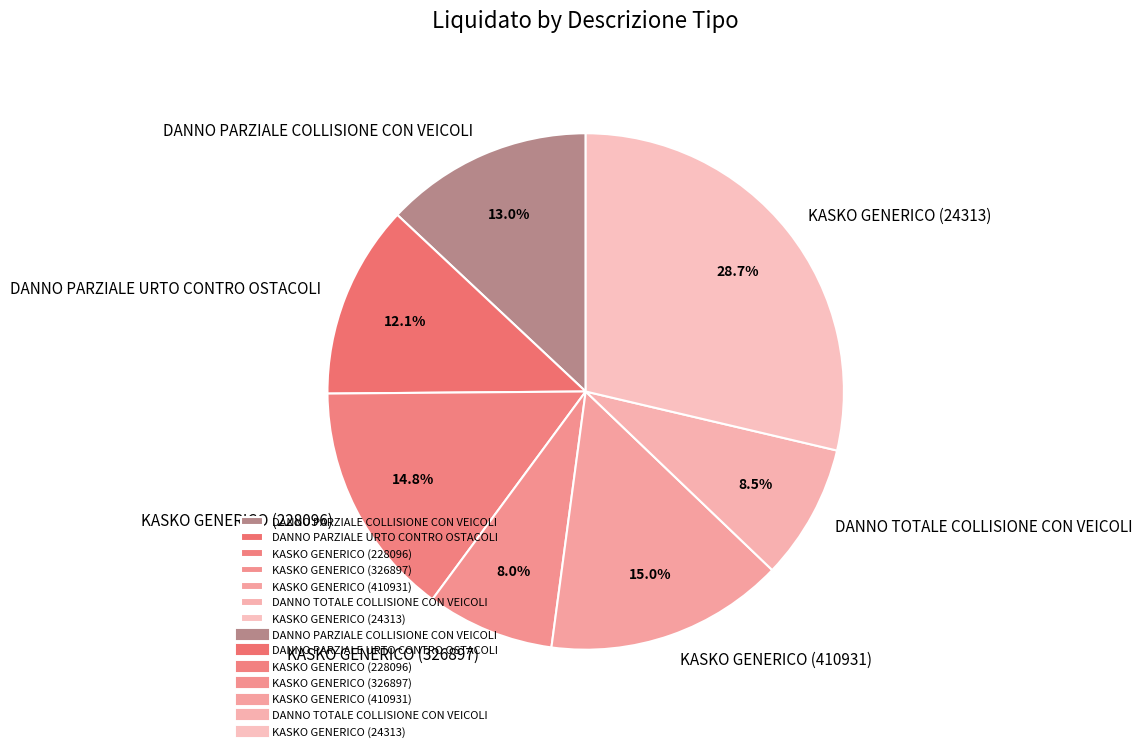

To the nearest percent, what is the difference between the largest and smallest slice percentages?

21%